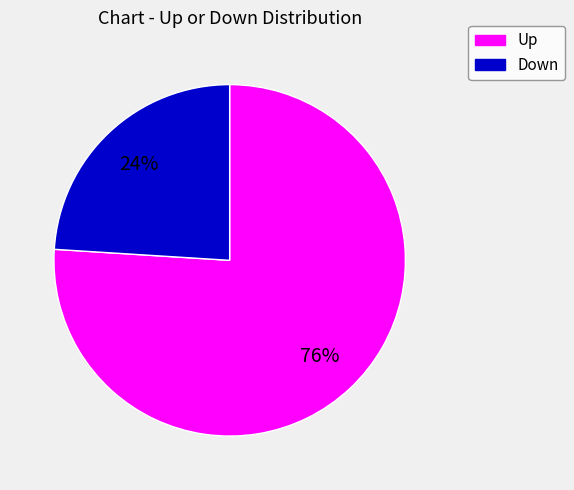

Which category has the biggest portion of the pie?

Up